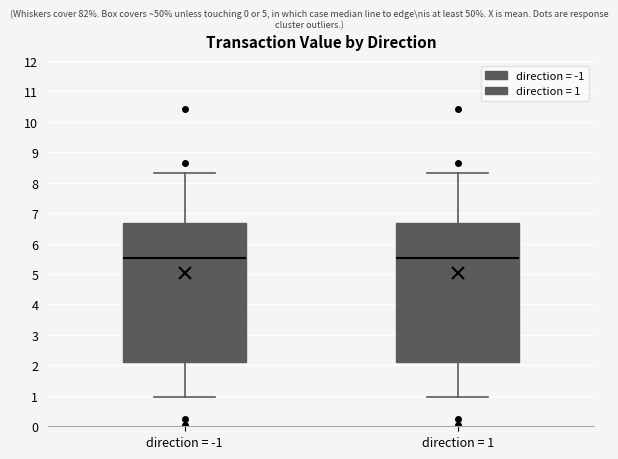

Reading left to right, read every box against the y-axis: the position of its median line, the range the box covers, and the ends of its whiskers. The values are not printed on the chart, so give them approximately, as read against the axis.

direction = -1: median 5.5, box 2.1 to 6.7, whiskers 1.0 to 8.3
direction = 1: median 5.5, box 2.1 to 6.7, whiskers 1.0 to 8.3